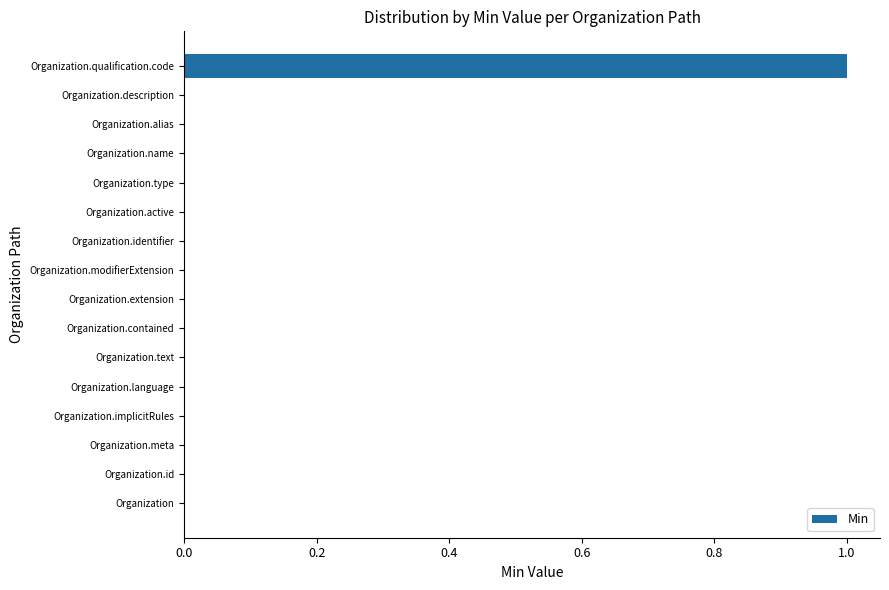

At which category does the chart reach its peak across all series?

Organization.qualification.code